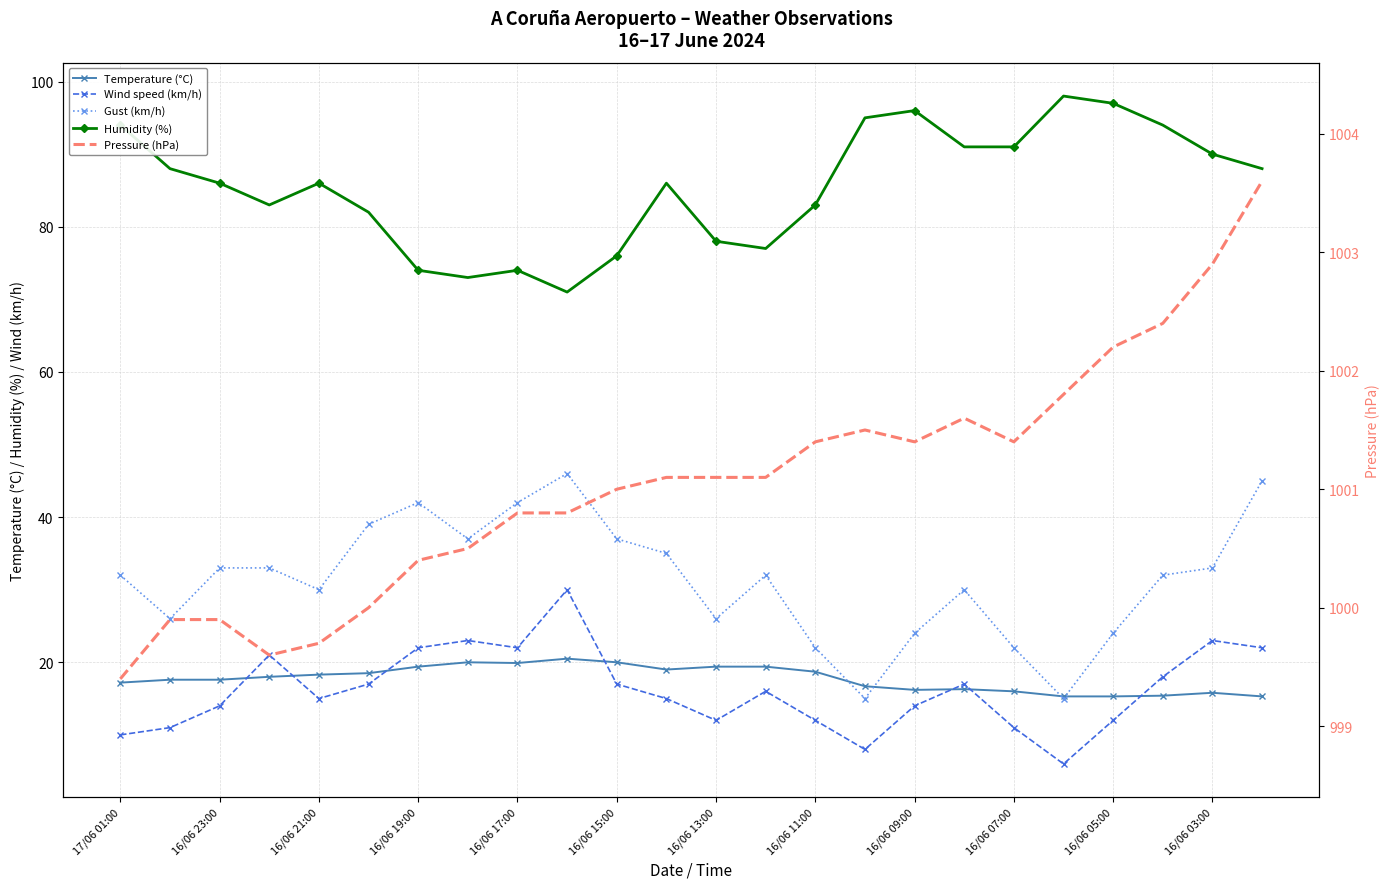

True or false: Pressure (hPa) has more than 2 interior local peaks.

False